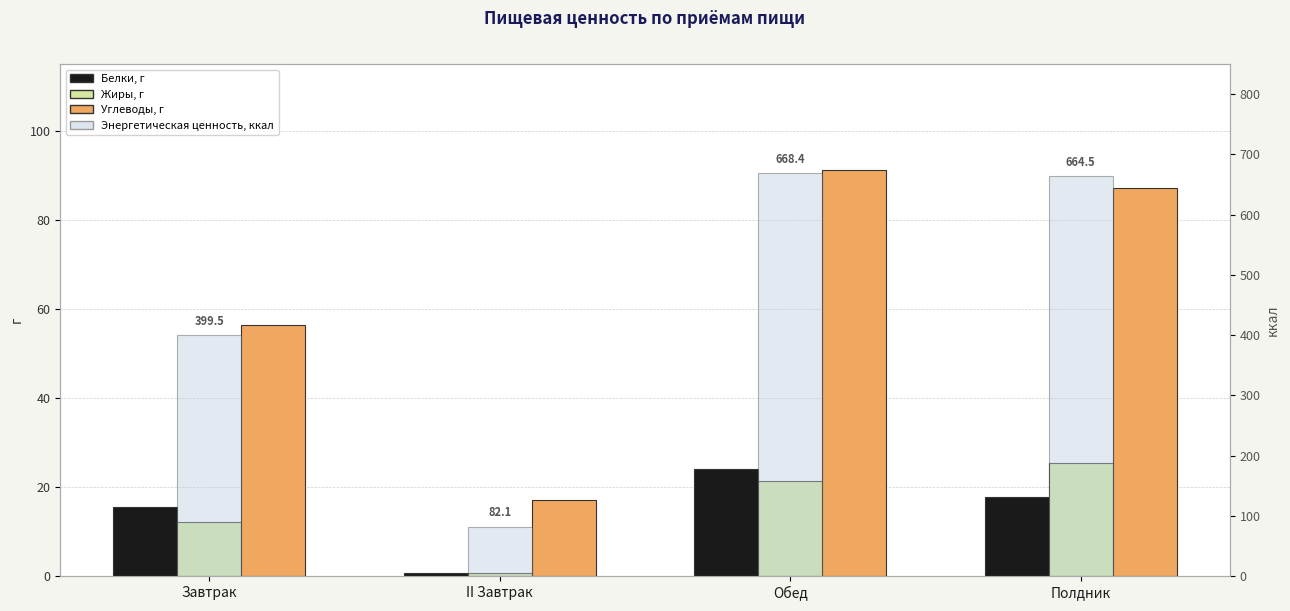

The value of Жиры, г at II Завтрак is 0.7. True or false?

True